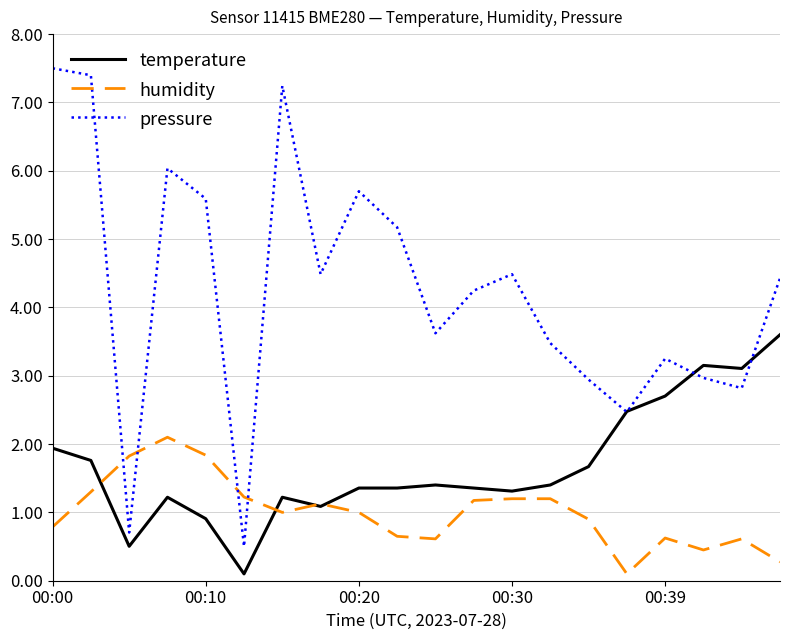

What is the difference between the maximum and minimum values in the pressure series?

7.0